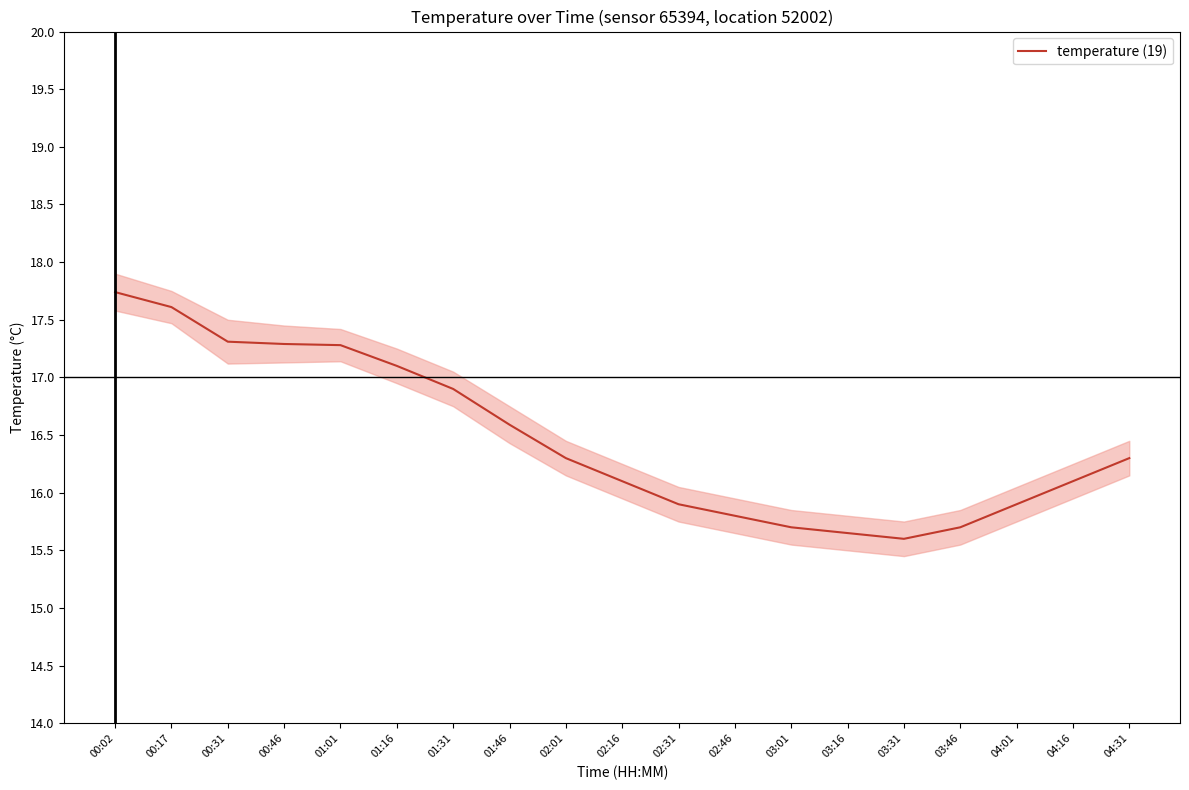

What is the label of the 4th point from the right?

03:46